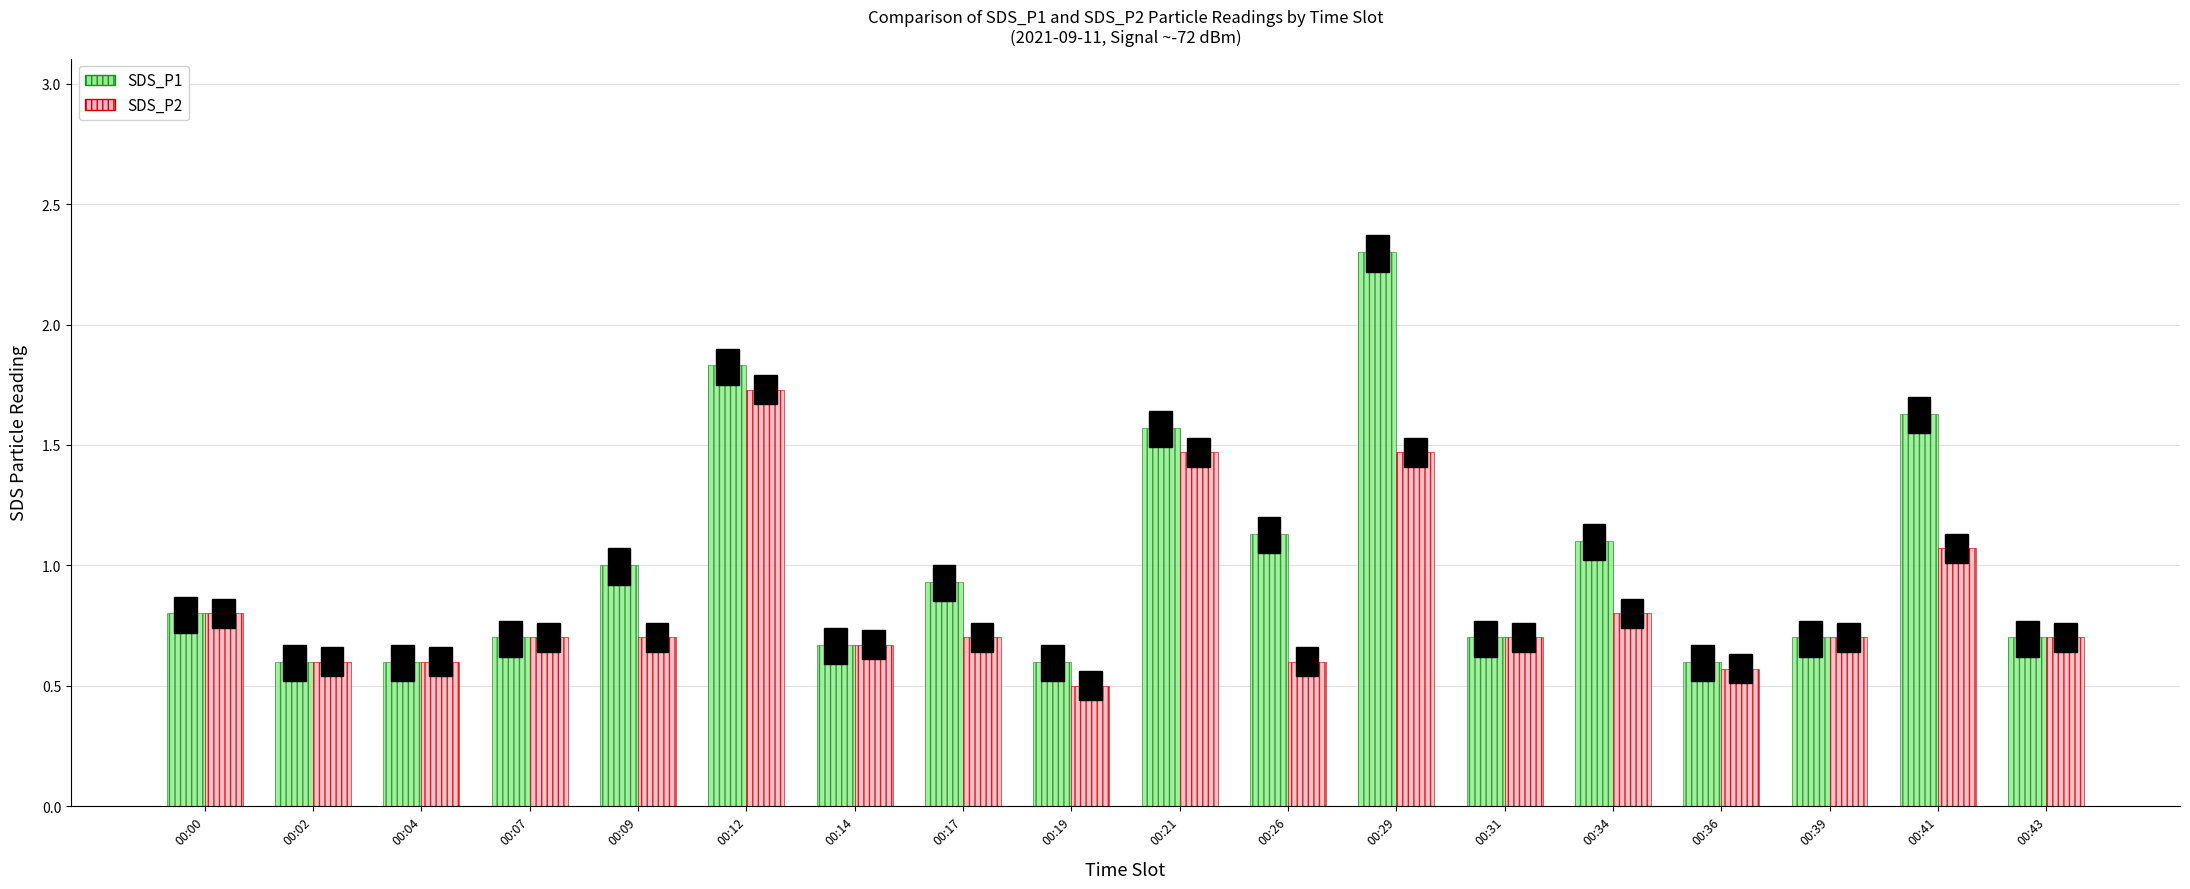

The value of SDS_P1 at 00:04 is 0.6. True or false?

True